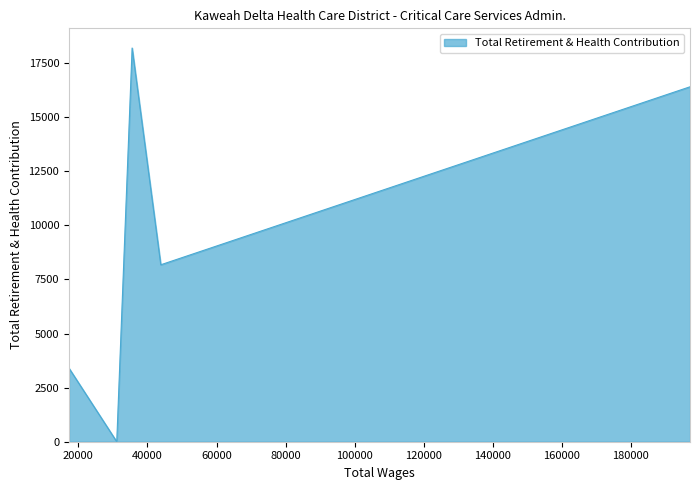

What is the sum of all values?

46175